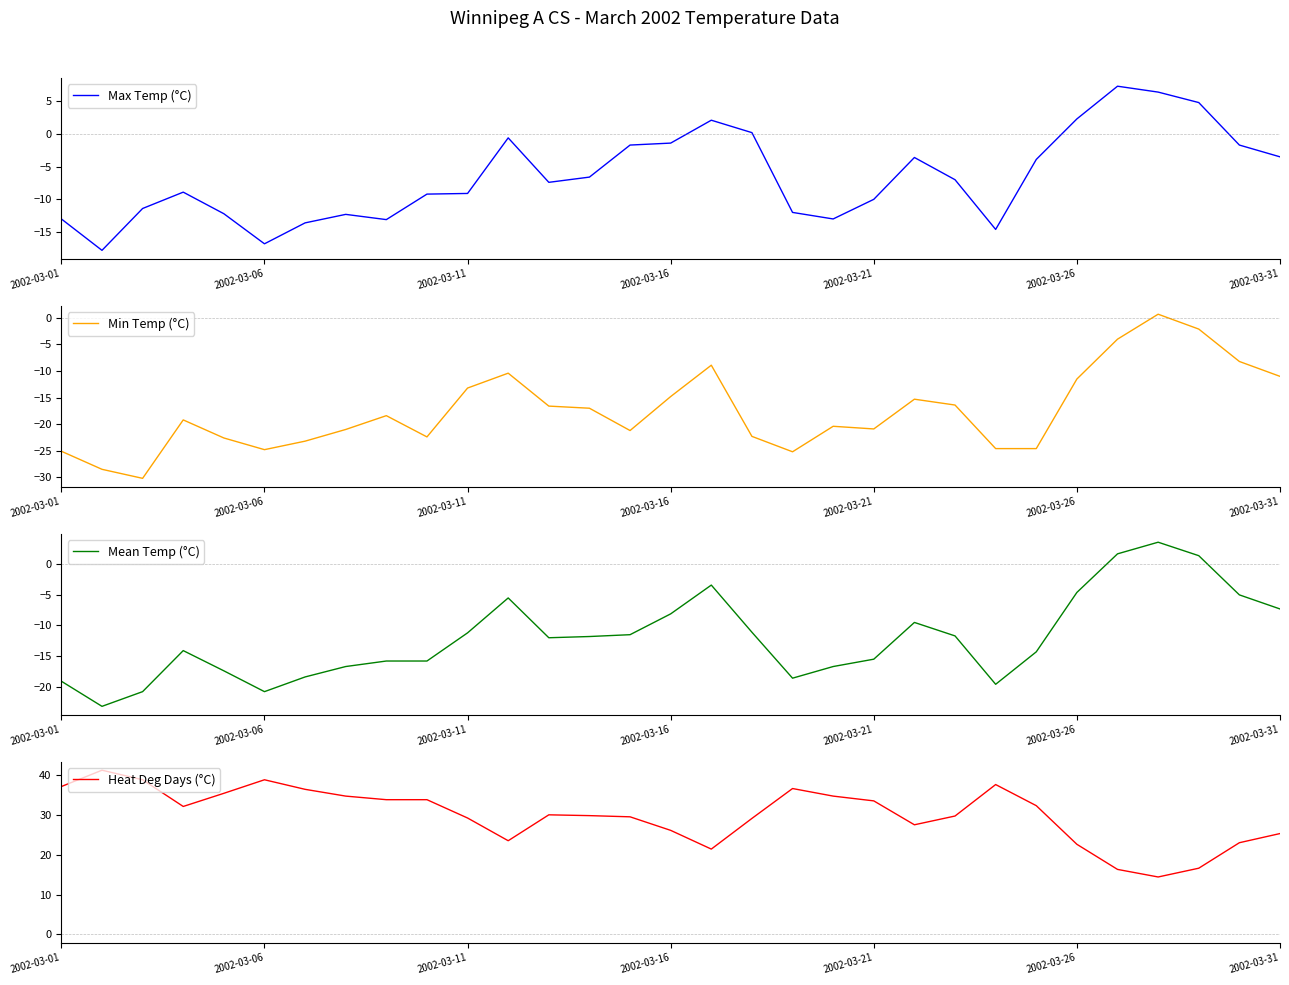

True or false: Mean Temp (°C) and Heat Deg Days (°C) intersect in this chart.

False